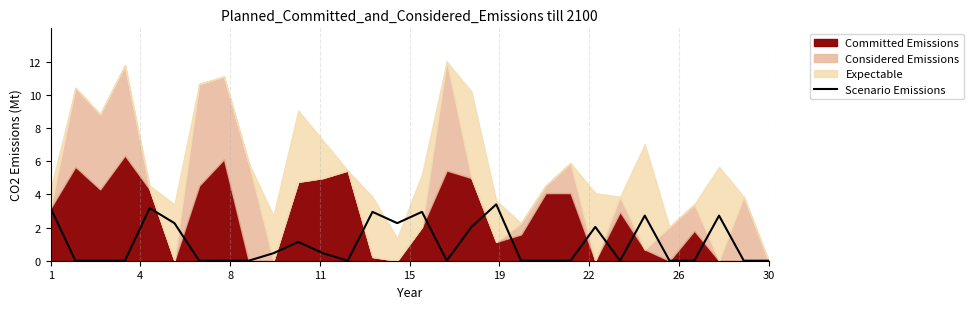

What is the highest value of the Scenario Emissions series?

3.4